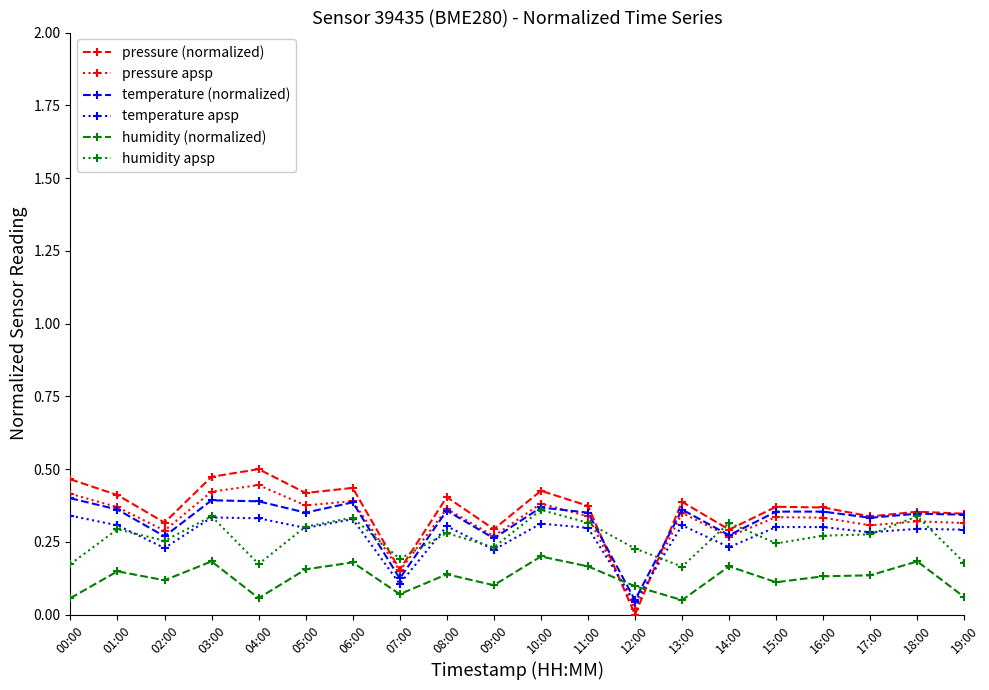

Is it true that humidity (normalized) equals 0.2 at 17:00?

False